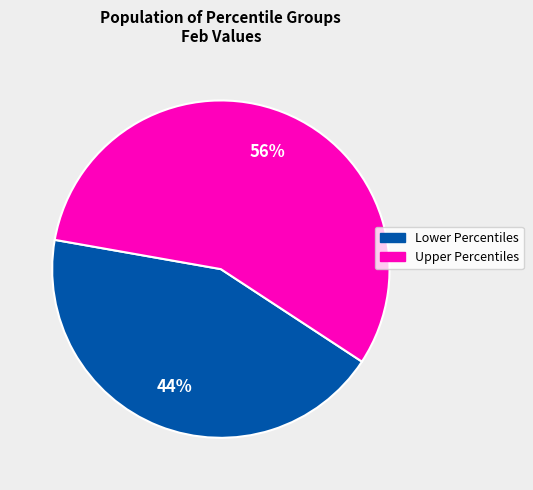

Count the number of slices in the pie.

2